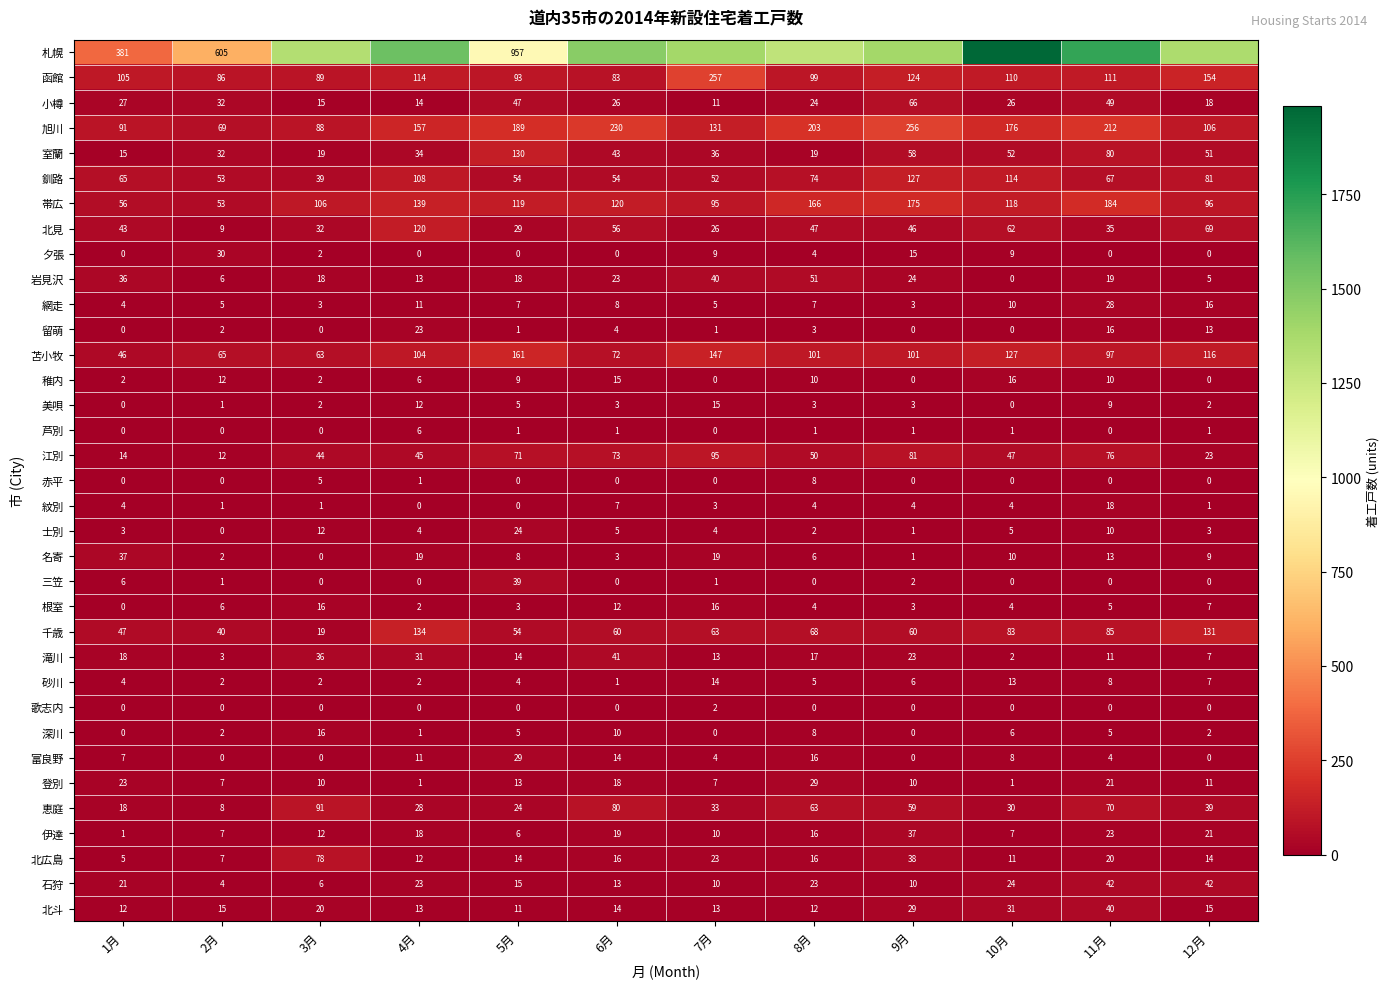

List the labels in order of 滝川 value, largest first.

6月, 3月, 4月, 9月, 1月, 8月, 5月, 7月, 11月, 12月, 2月, 10月